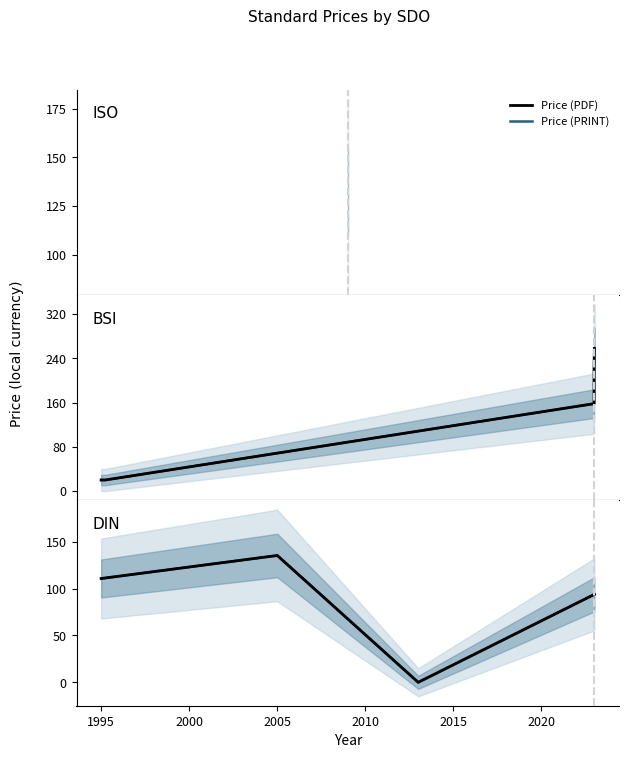

How many series are shown in this chart?

2